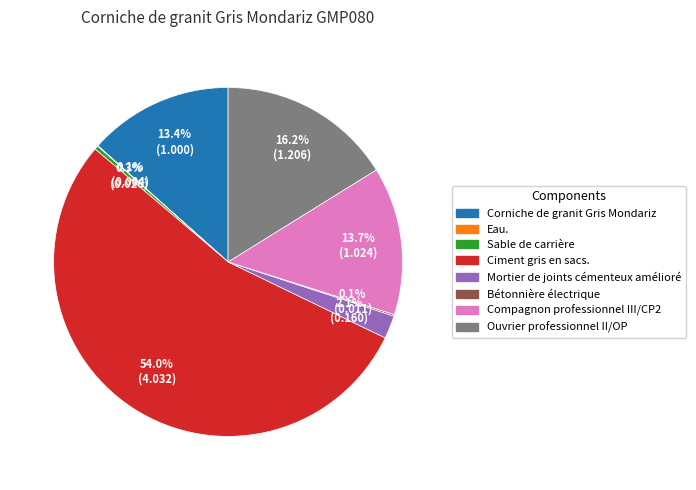

What is the ratio of the value at Ciment gris en sacs. to the value at Compagnon professionnel III/CP2?

3.9